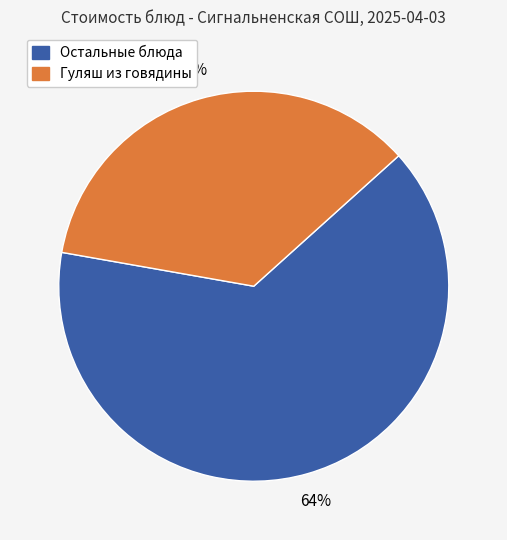

Is there any slice that represents more than half of the pie?

Yes